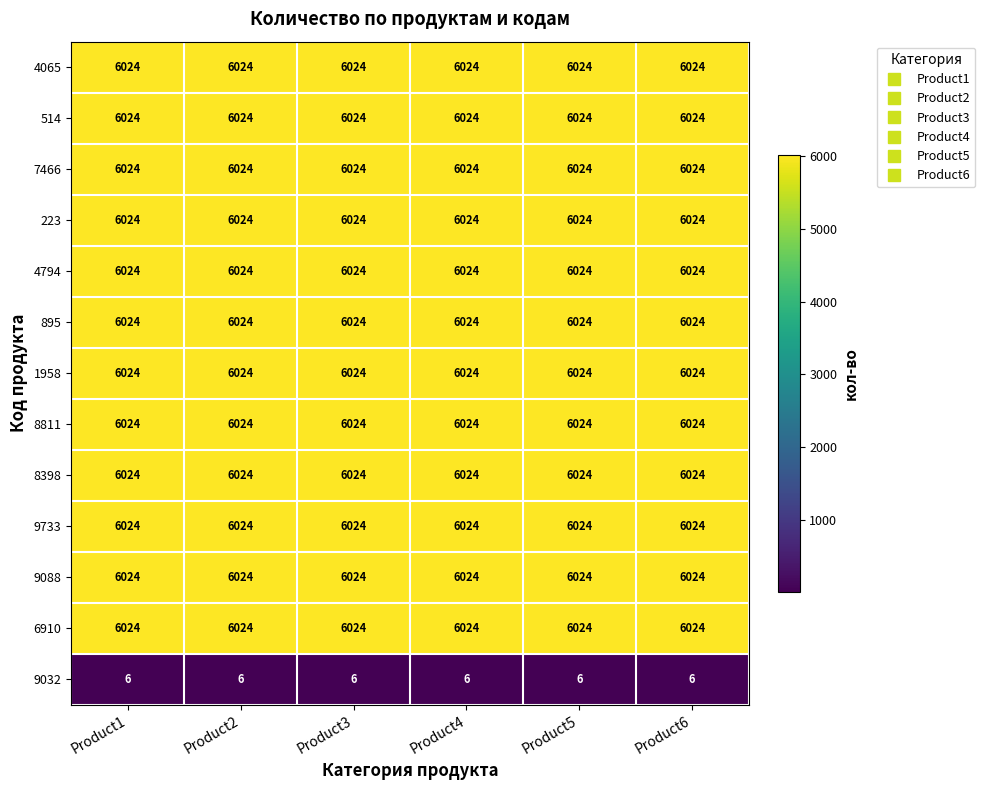

What is the maximum value shown in the chart?

6024